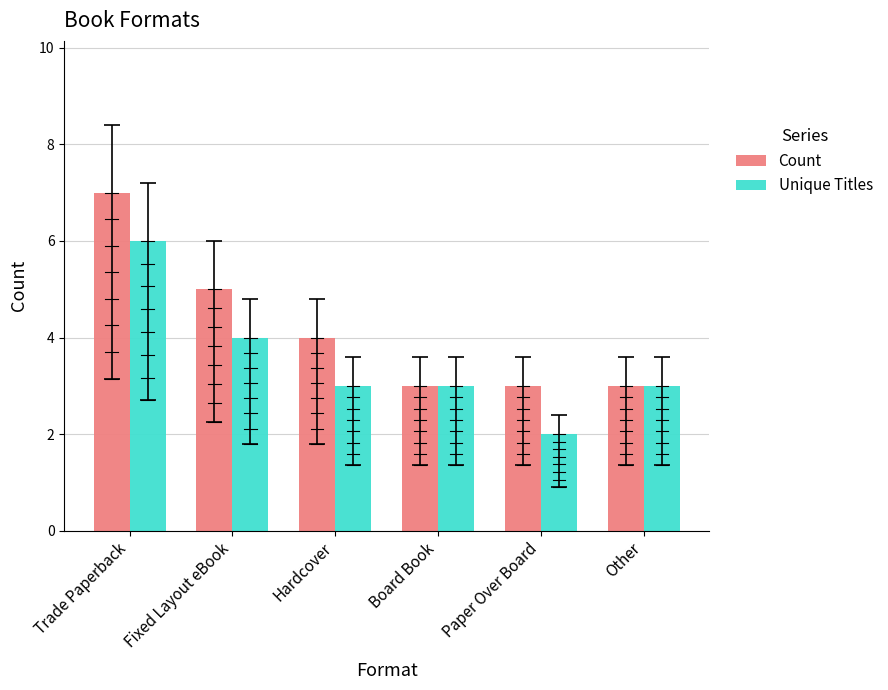

How many Unique Titles values are between 3 and 4?

4